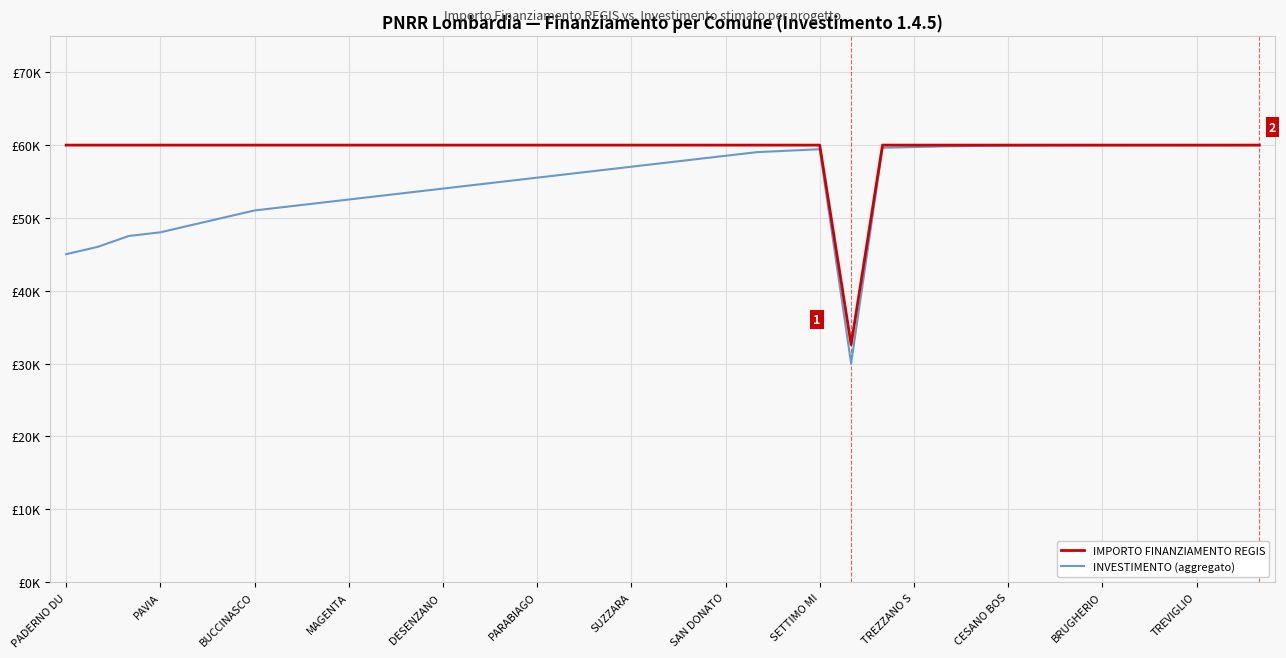

Does the chart display data point markers on the line(s)?

No